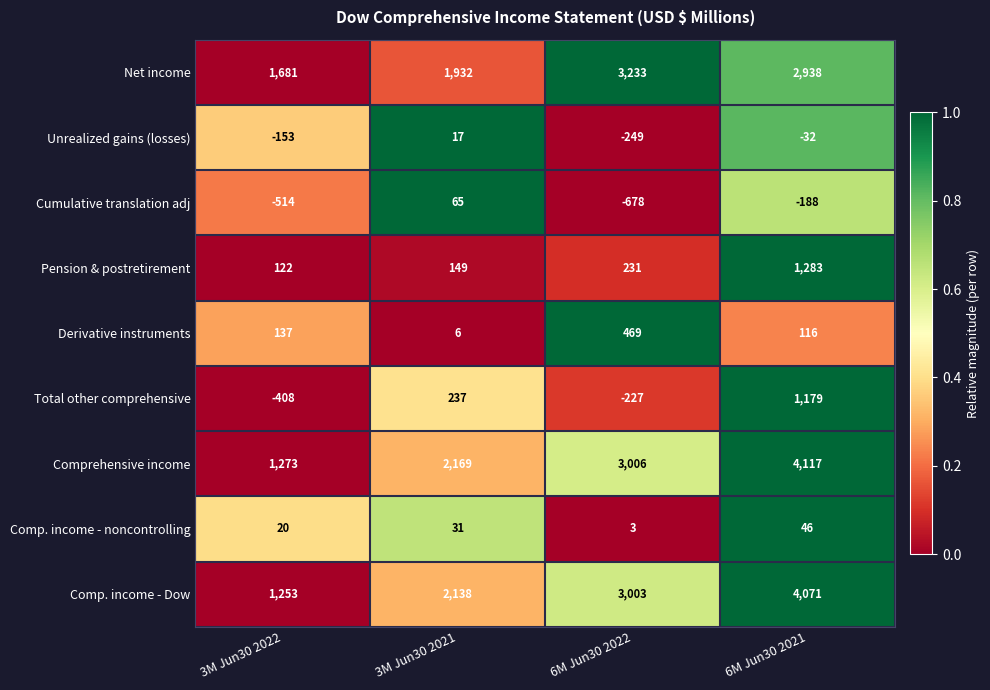

Which series has the largest total across all categories?

Comprehensive income